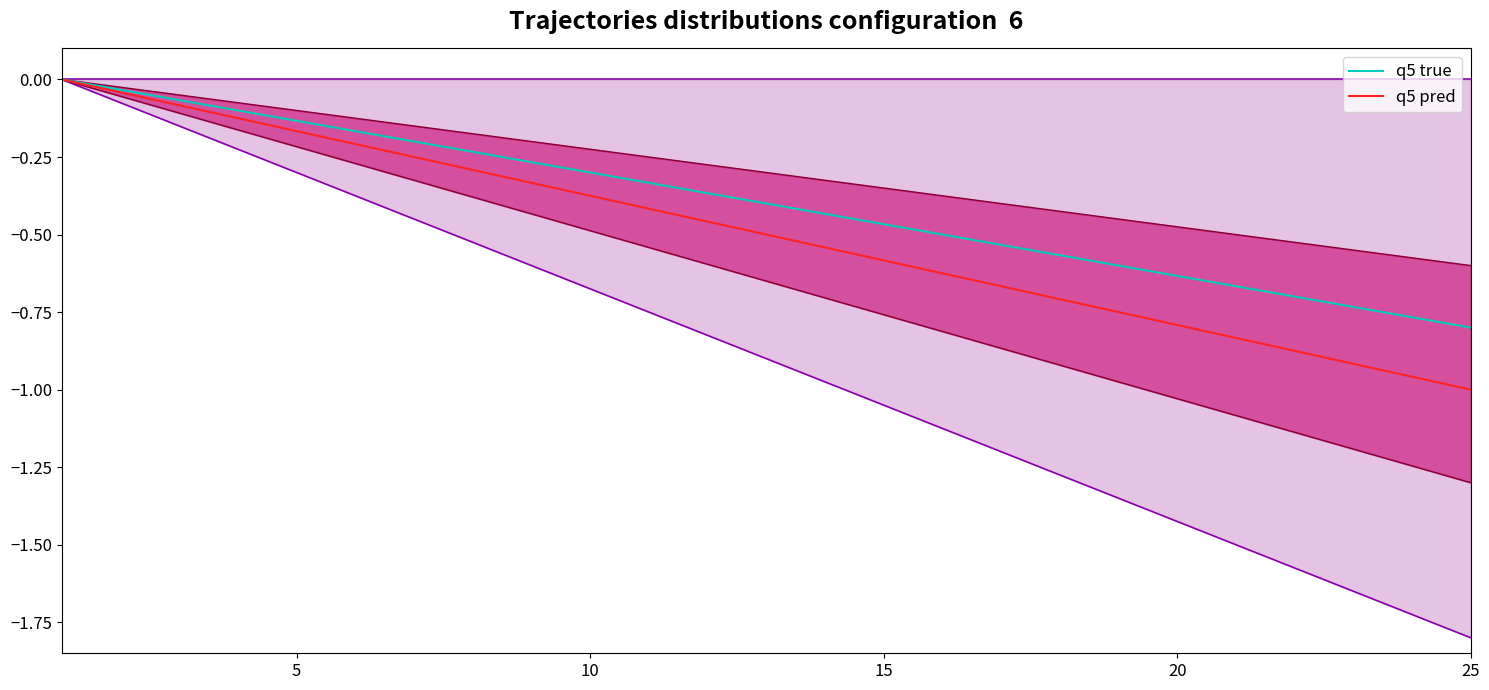

True or false: outer upper has more than 0 points higher than both neighbors.

False